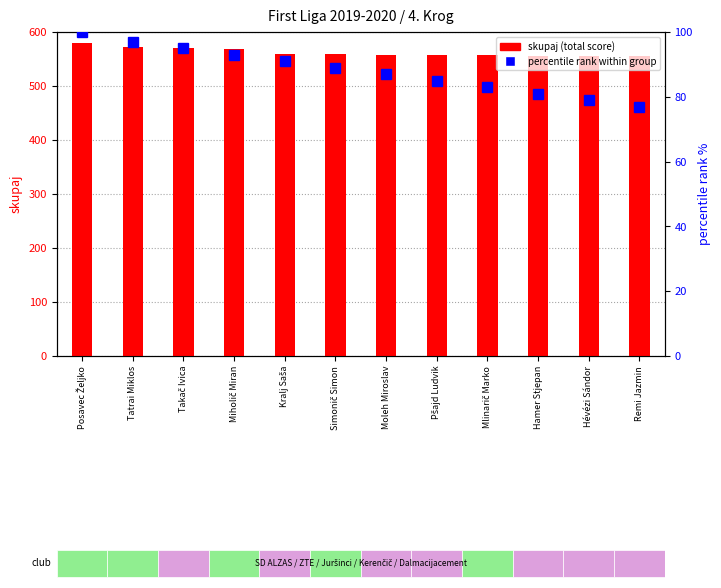

Which series has the largest total across all categories?

skupaj (total score)